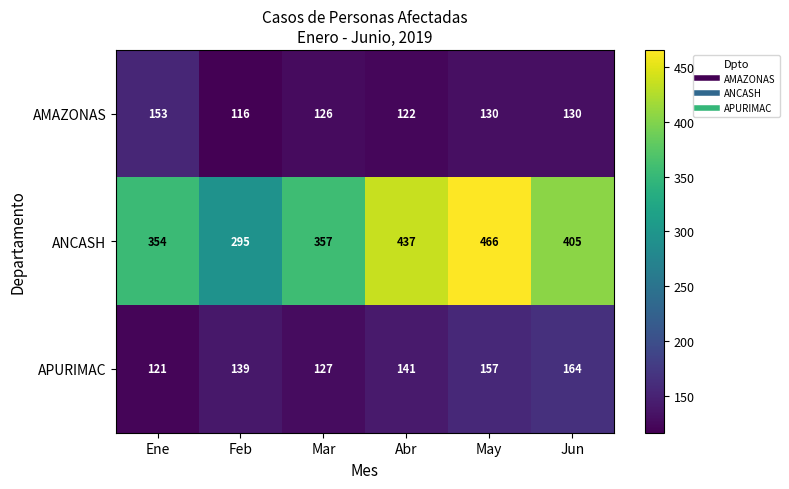

Is it true that AMAZONAS equals 122 at Abr?

True